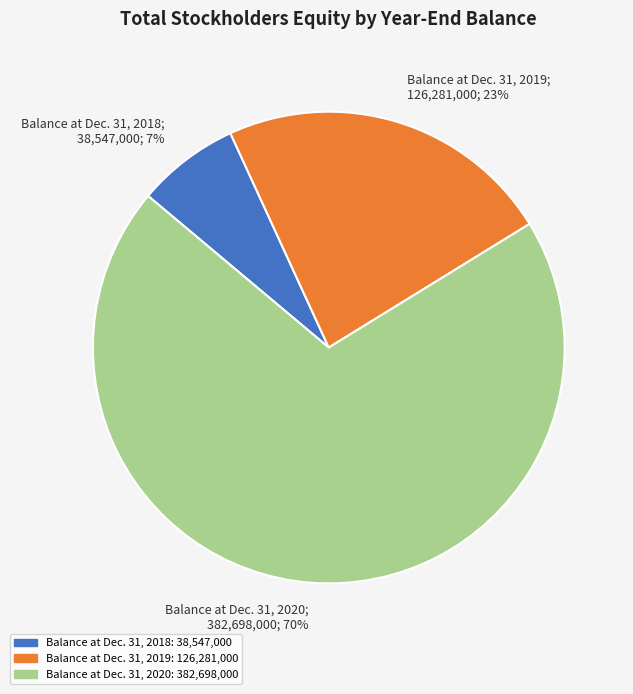

Approximately how many times larger is the value at Balance at Dec. 31, 2020 compared to Balance at Dec. 31, 2019?

3.0